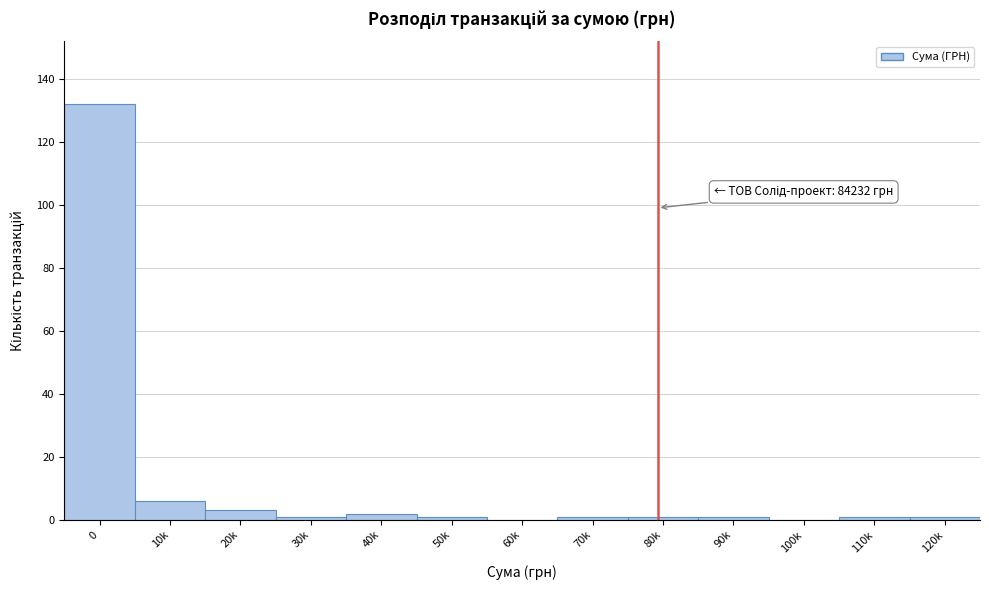

Reading left to right, transcribe all the data shown in this chart.

0=132	10k=6	20k=3	30k=1	40k=2	50k=1	60k=0	70k=1	80k=1	90k=1	100k=0	110k=1	120k=1